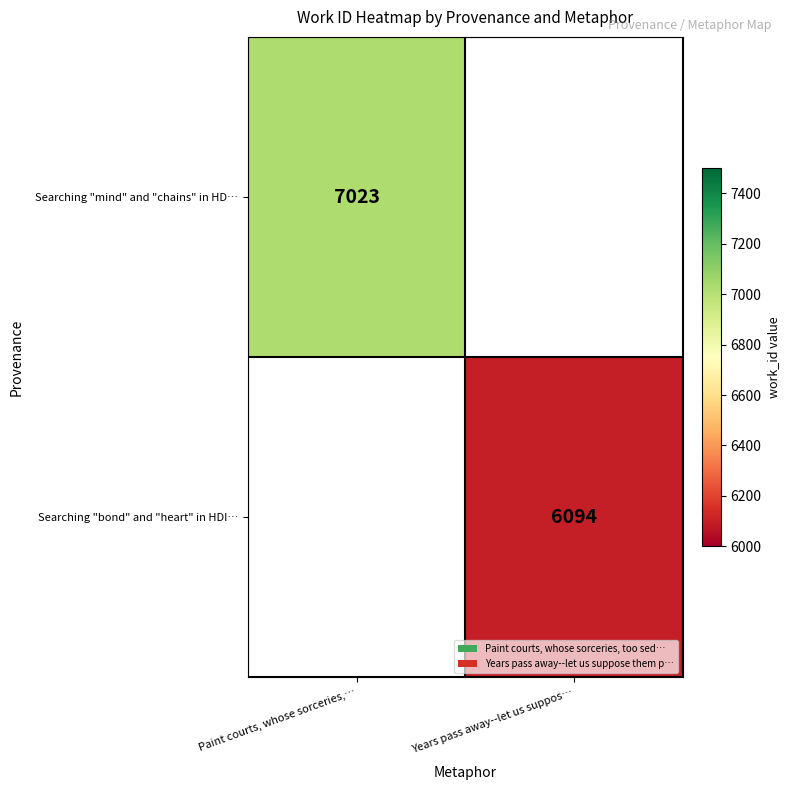

Is it true that Searching "mind" and "chains" in HD… equals 11870 at Paint courts, whose sorceries,…?

False